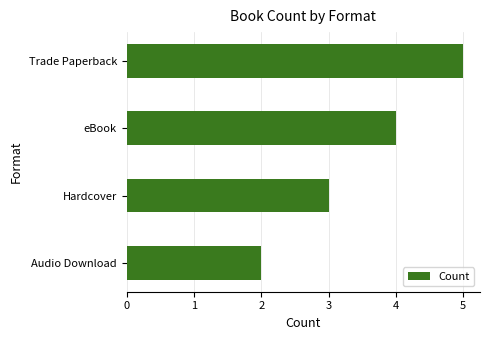

Is it true that the value at Hardcover is 1?

False